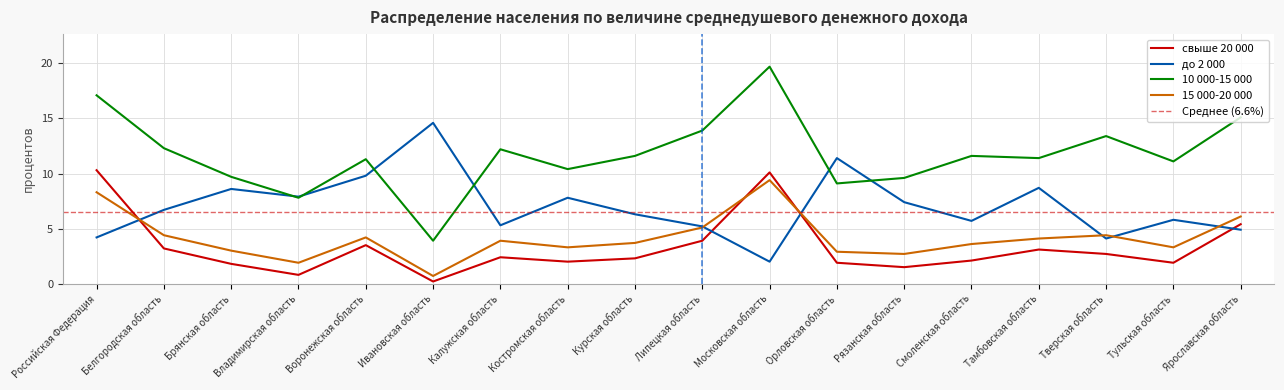

True or false: 15 000-20 000 and 10 000-15 000 cross at least once.

False